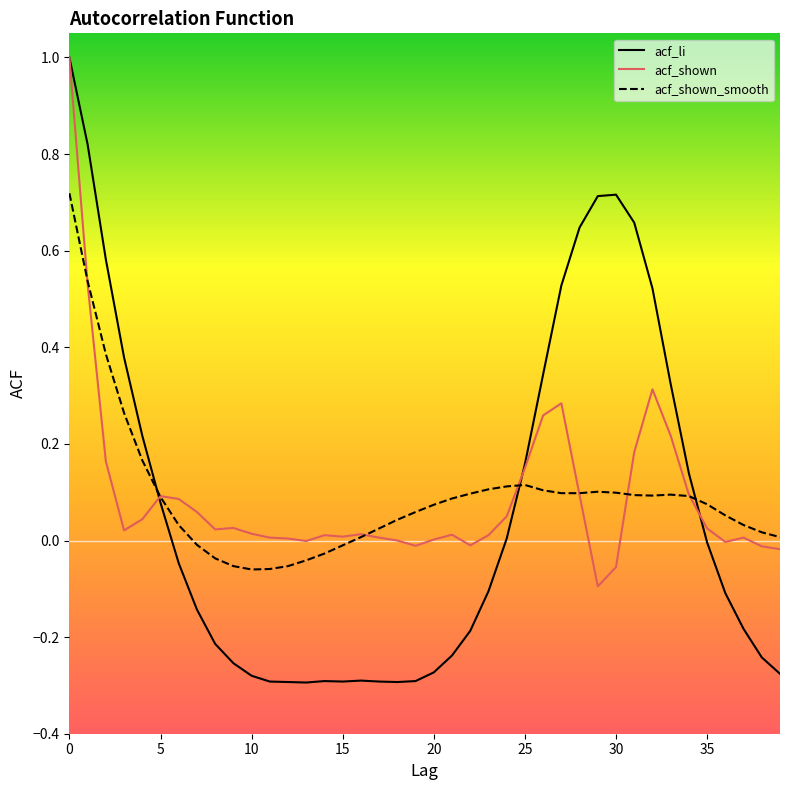

What is the maximum value for acf_li?

1.0